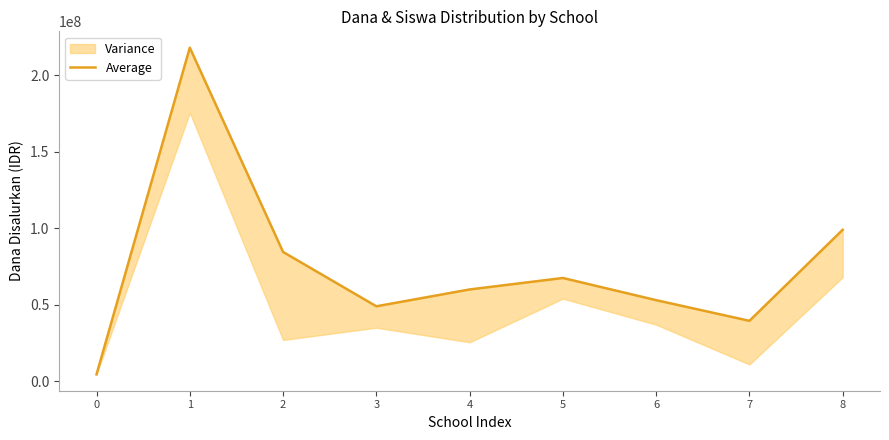

Which category has the highest value across all series?

1